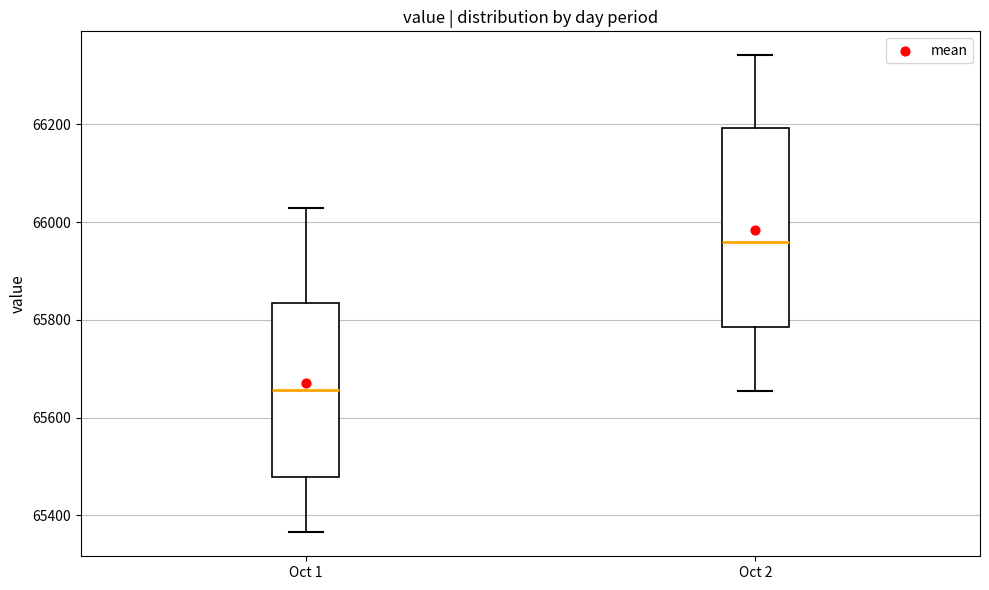

Which box has the lowest median line?

Oct 1